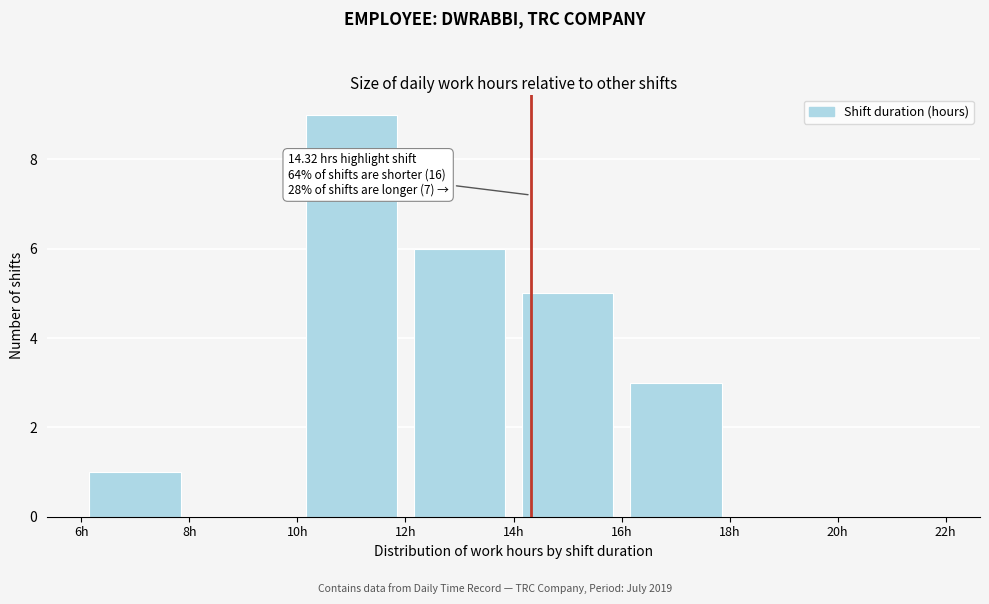

Which range on the x-axis has the tallest bar?

10 to 12